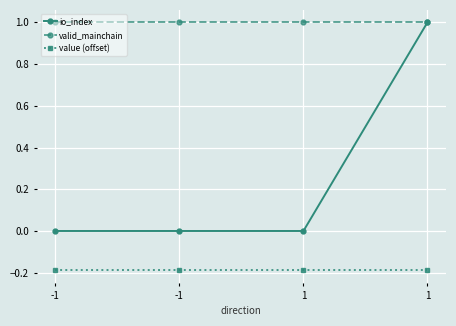

What is the difference between the io_index values at -1 and 1?

1.0